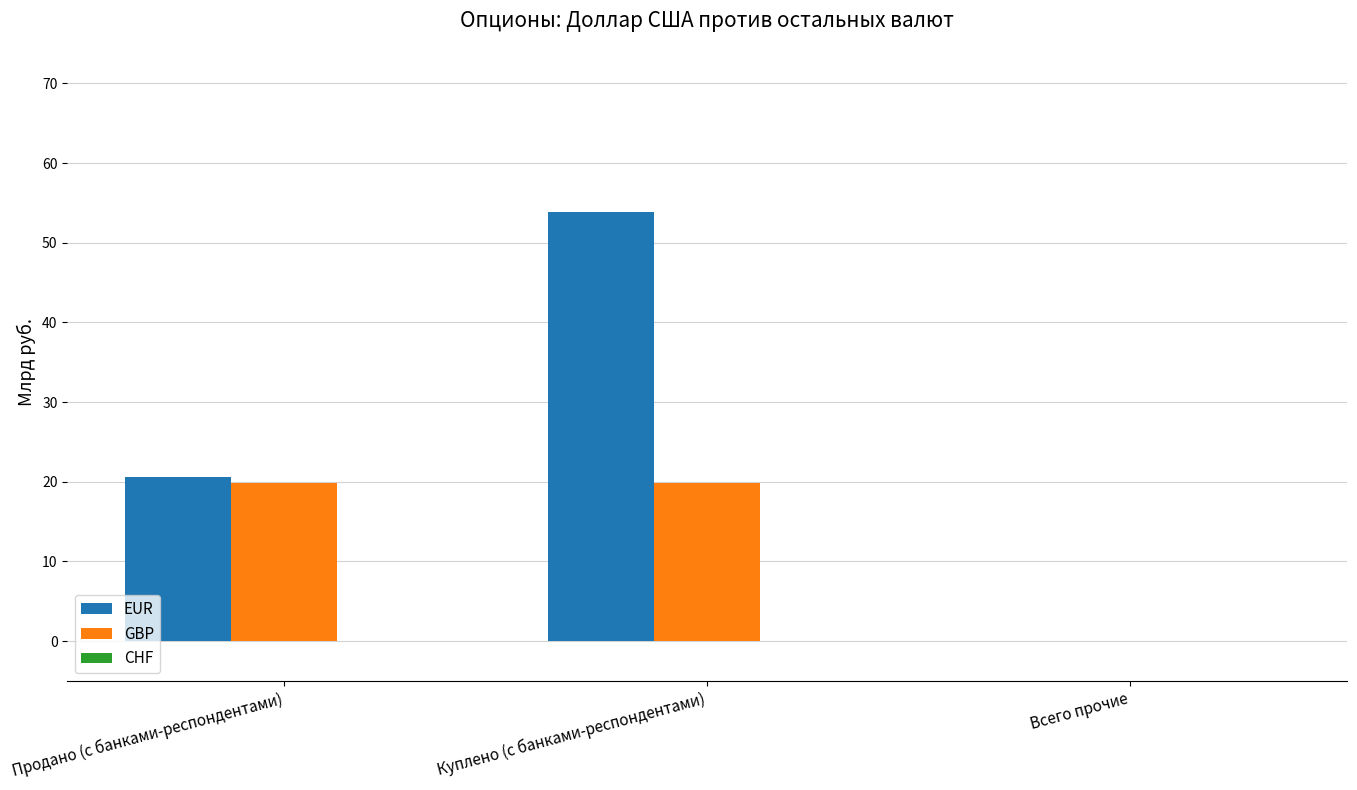

The GBP series shows 19.9 at Куплено (с банками-респондентами). True or false?

True